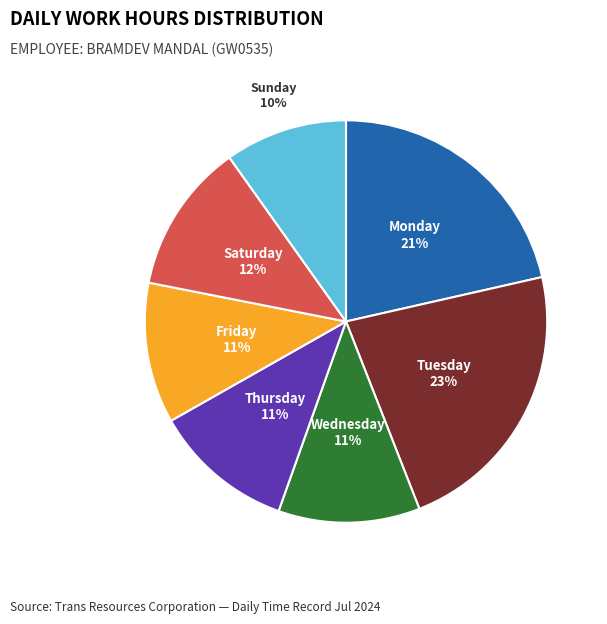

Is there any slice that represents more than half of the pie?

No